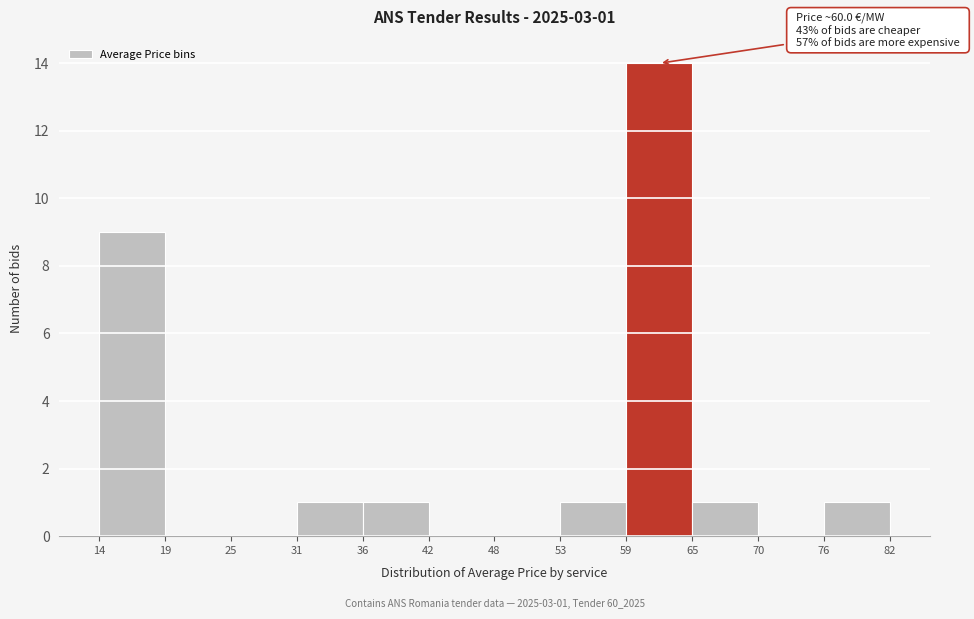

Which range on the x-axis has the tallest bar?

59 to 65